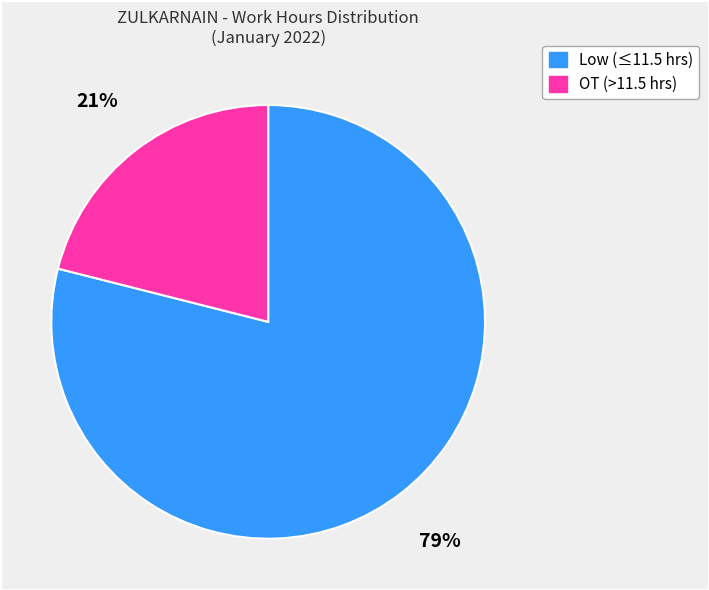

To the nearest percent, what is the average slice percentage?

50%